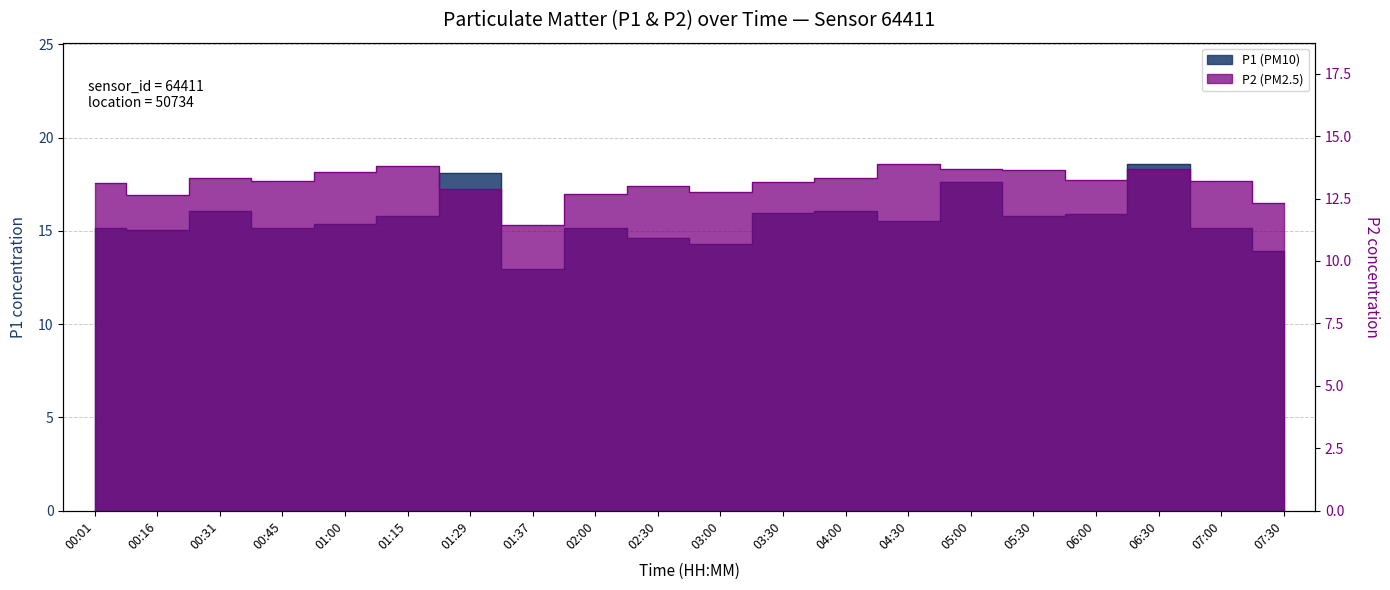

What is the difference between the maximum and minimum values in the P2 series?

2.5